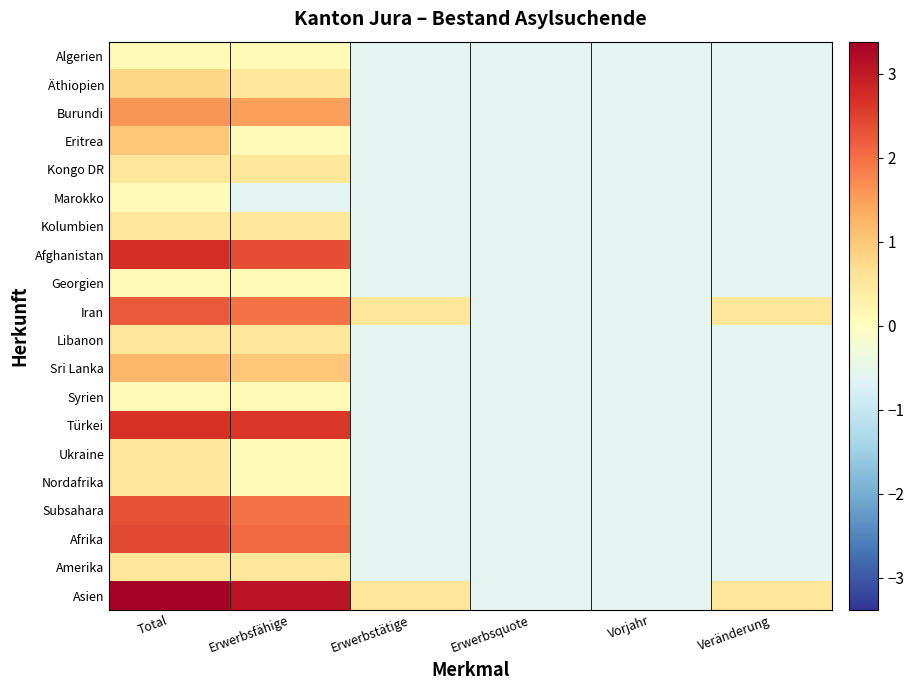

What is the minimum value shown in the chart?

-0.6